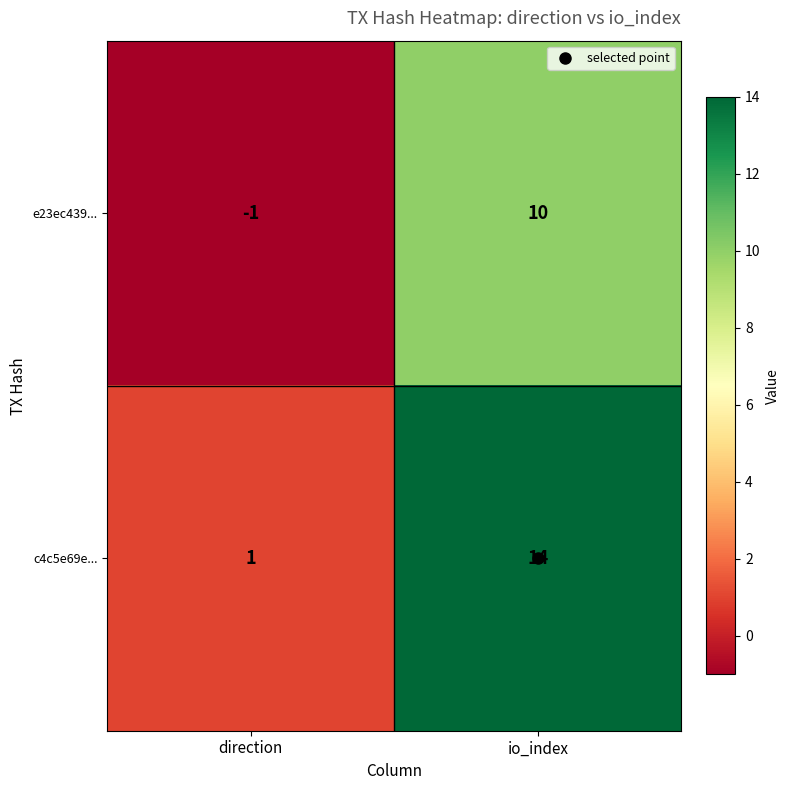

True or false: c4c5e69e... has a value of 1 at direction.

True